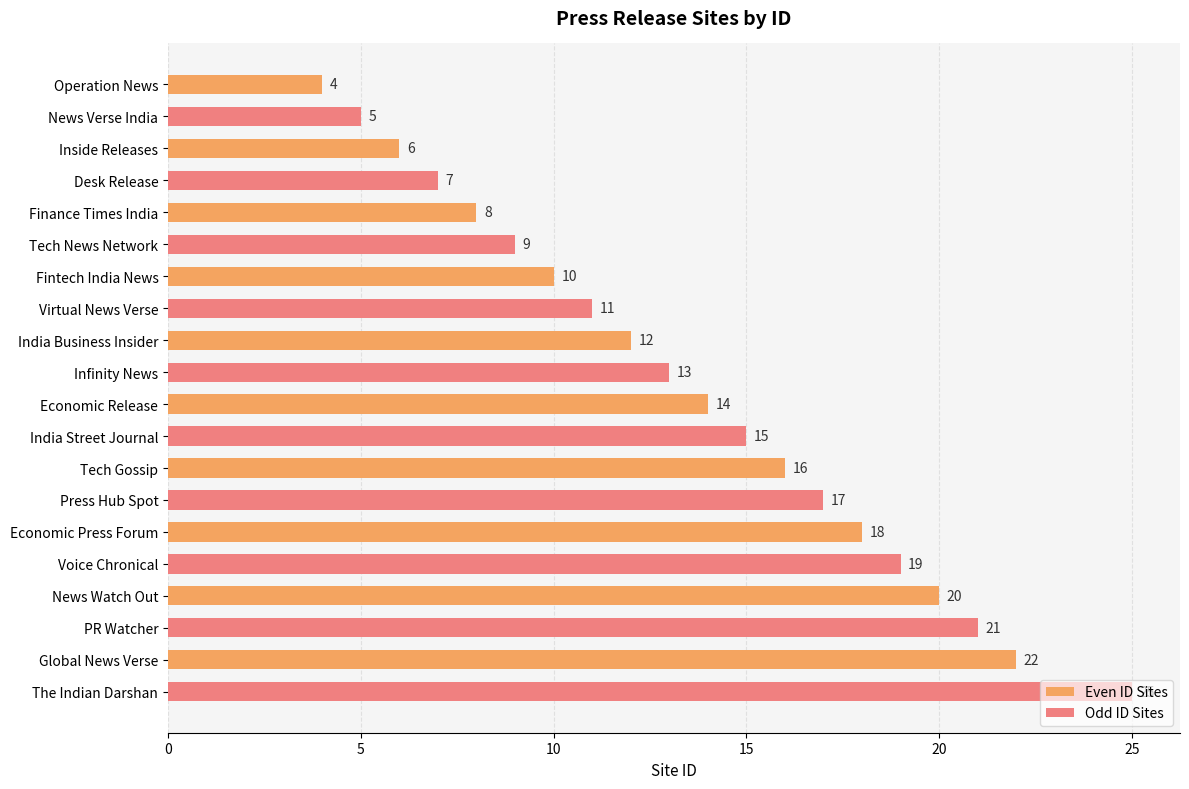

What is the difference between the second highest and second lowest values in the Even ID Sites series?

14